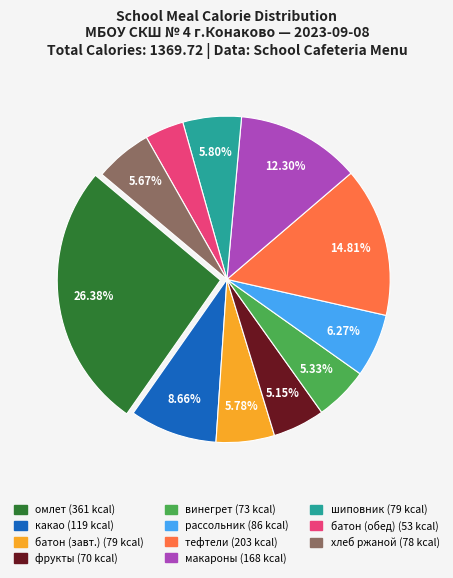

To the nearest percent, what is the difference between the largest and smallest slice percentages?

23%